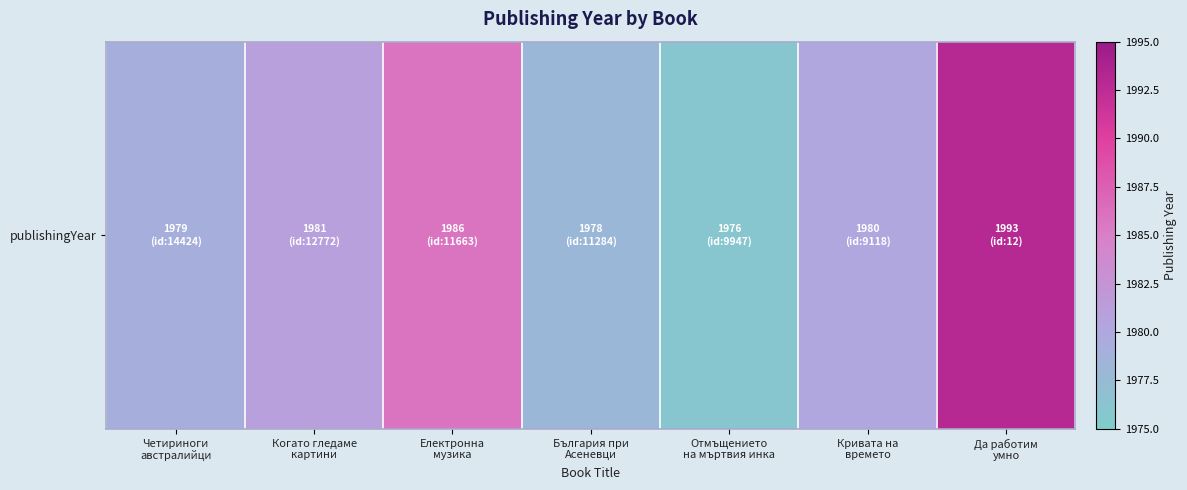

How many values exceed 1980?

3